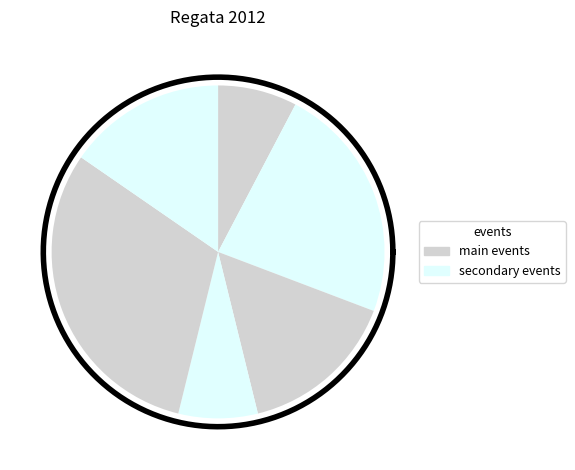

Is it true that 121118 is 31% of the pie?

True